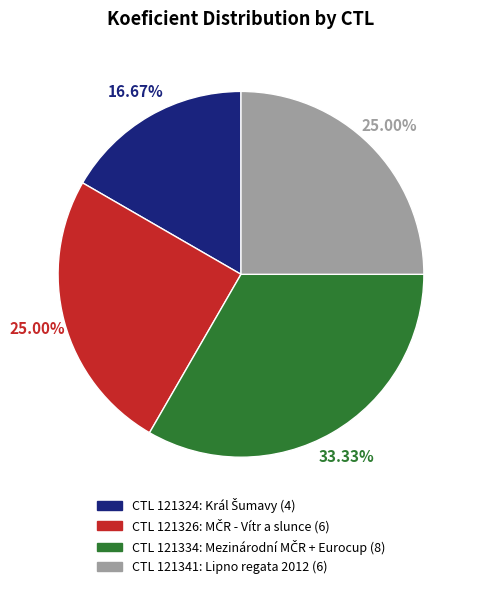

Count the number of slices in the pie.

4